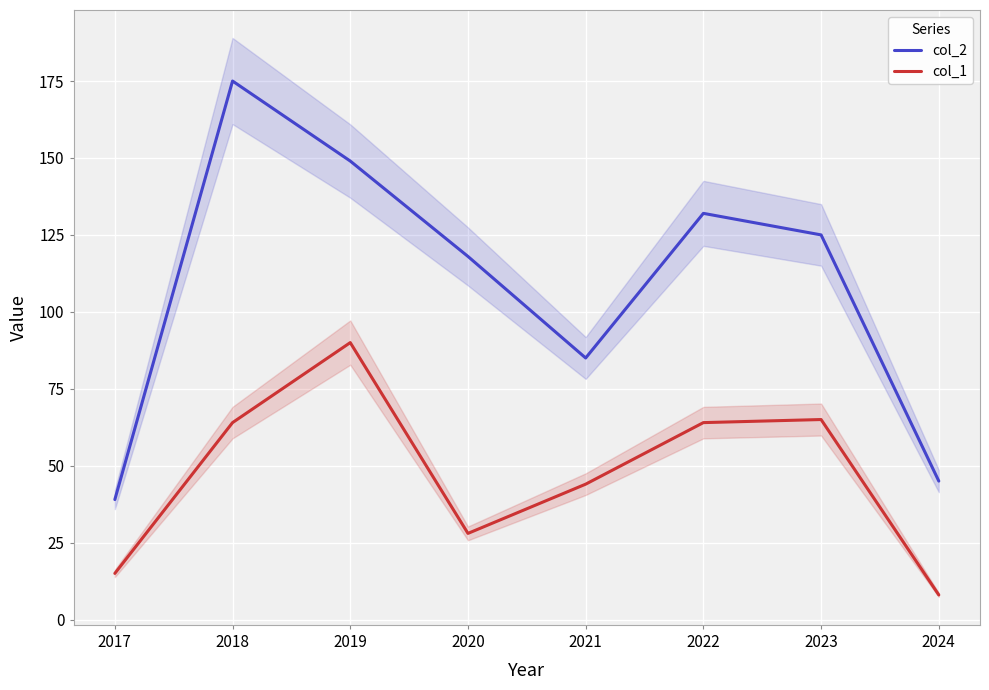

The col_2 series shows 189 at 2023. True or false?

False